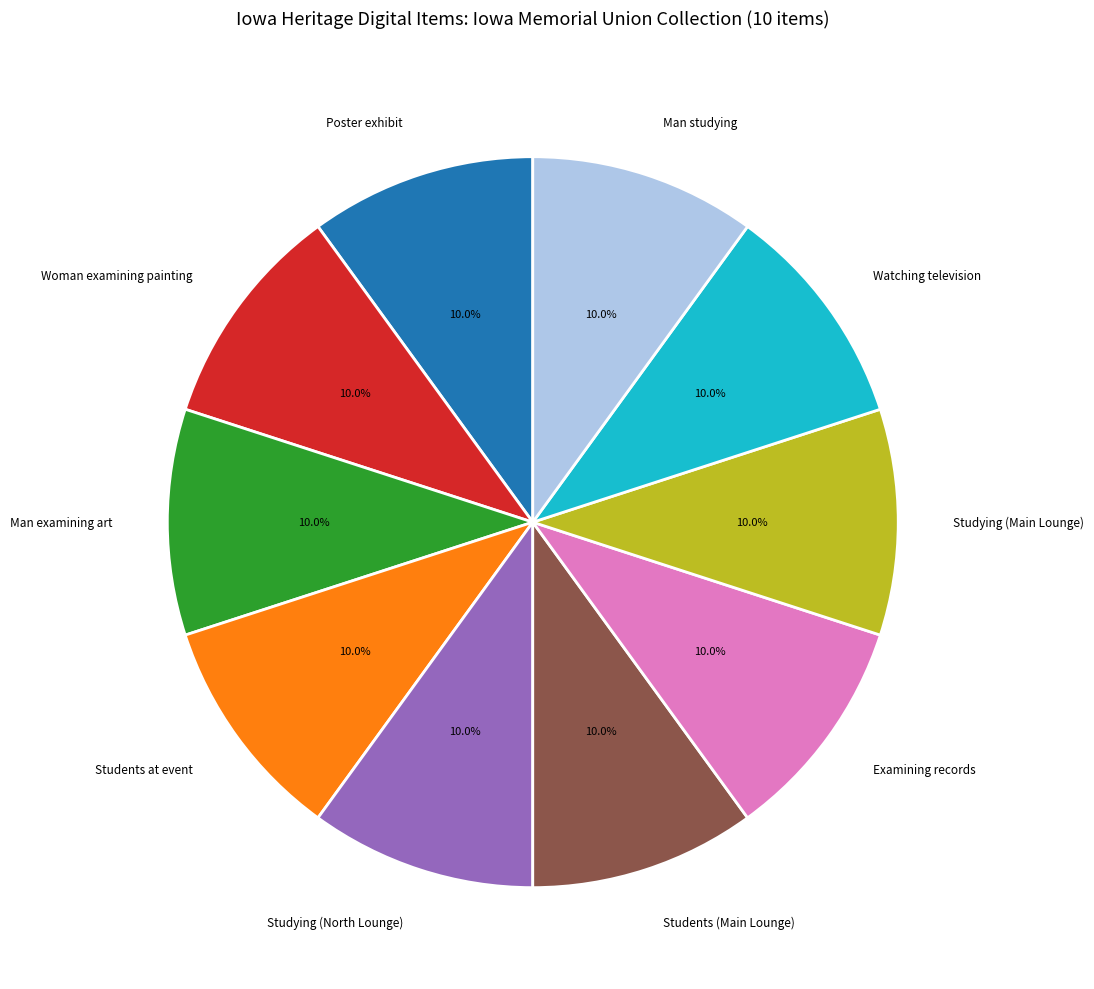

Is there a majority slice in this chart?

No